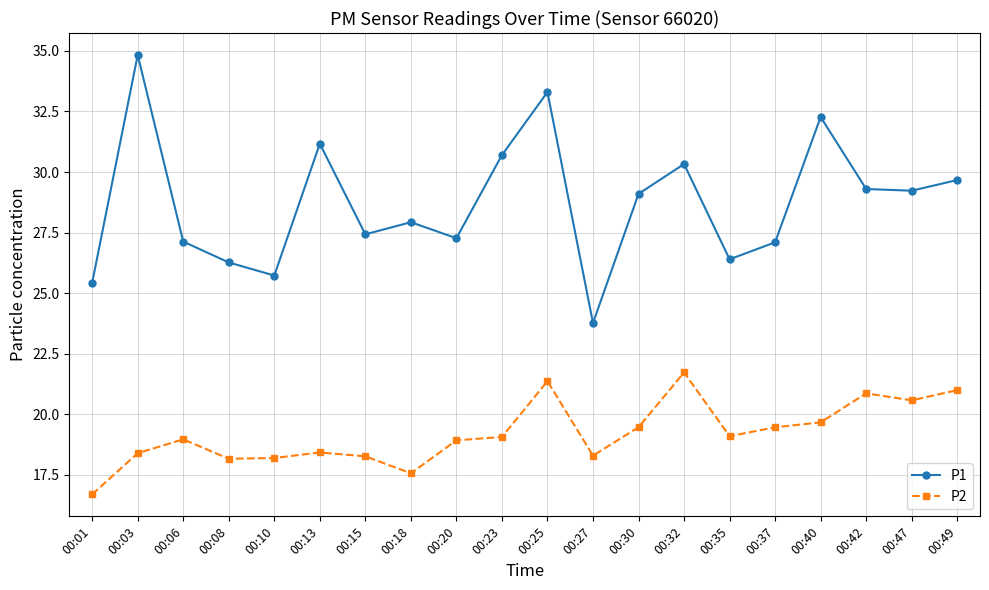

What is the difference between the highest and lowest values at 00:20?

8.3